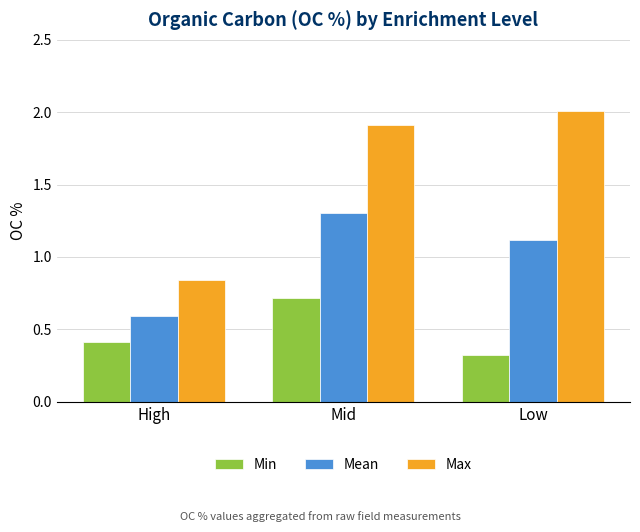

The Max series shows 0.6 at Mid. True or false?

False